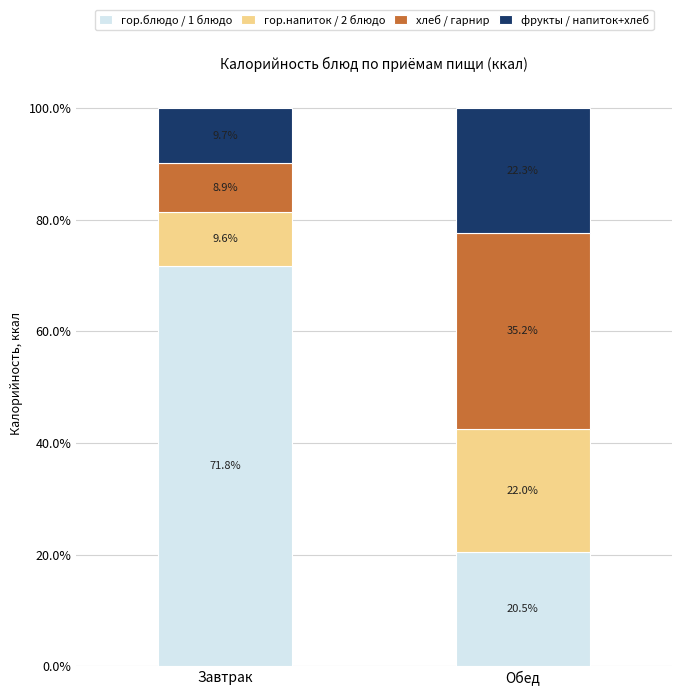

At which label does гор.блюдо / 1 блюдо reach its peak?

Завтрак